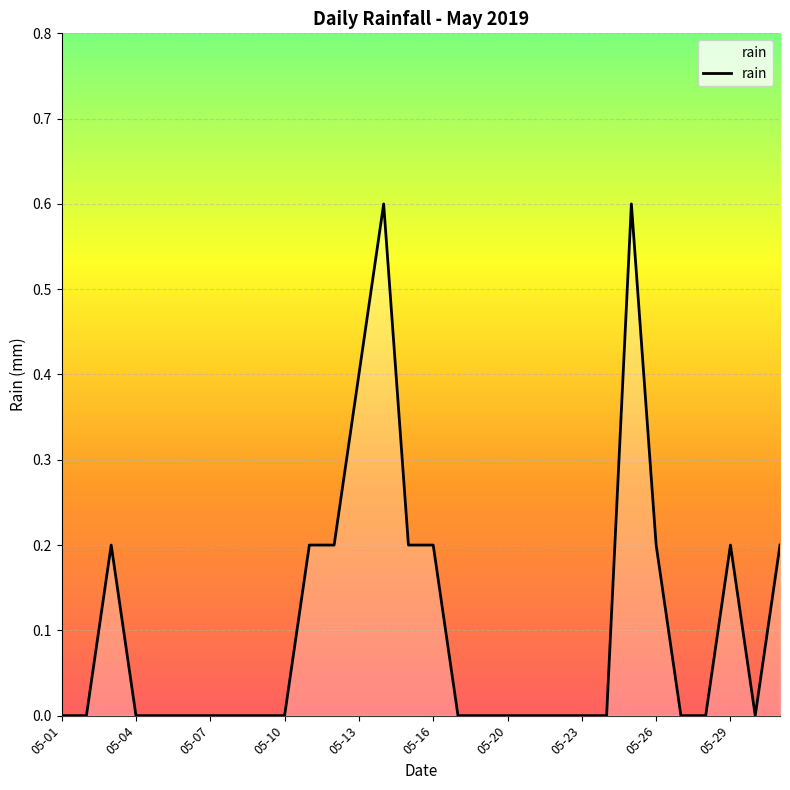

Does the chart display data point markers on the line(s)?

No